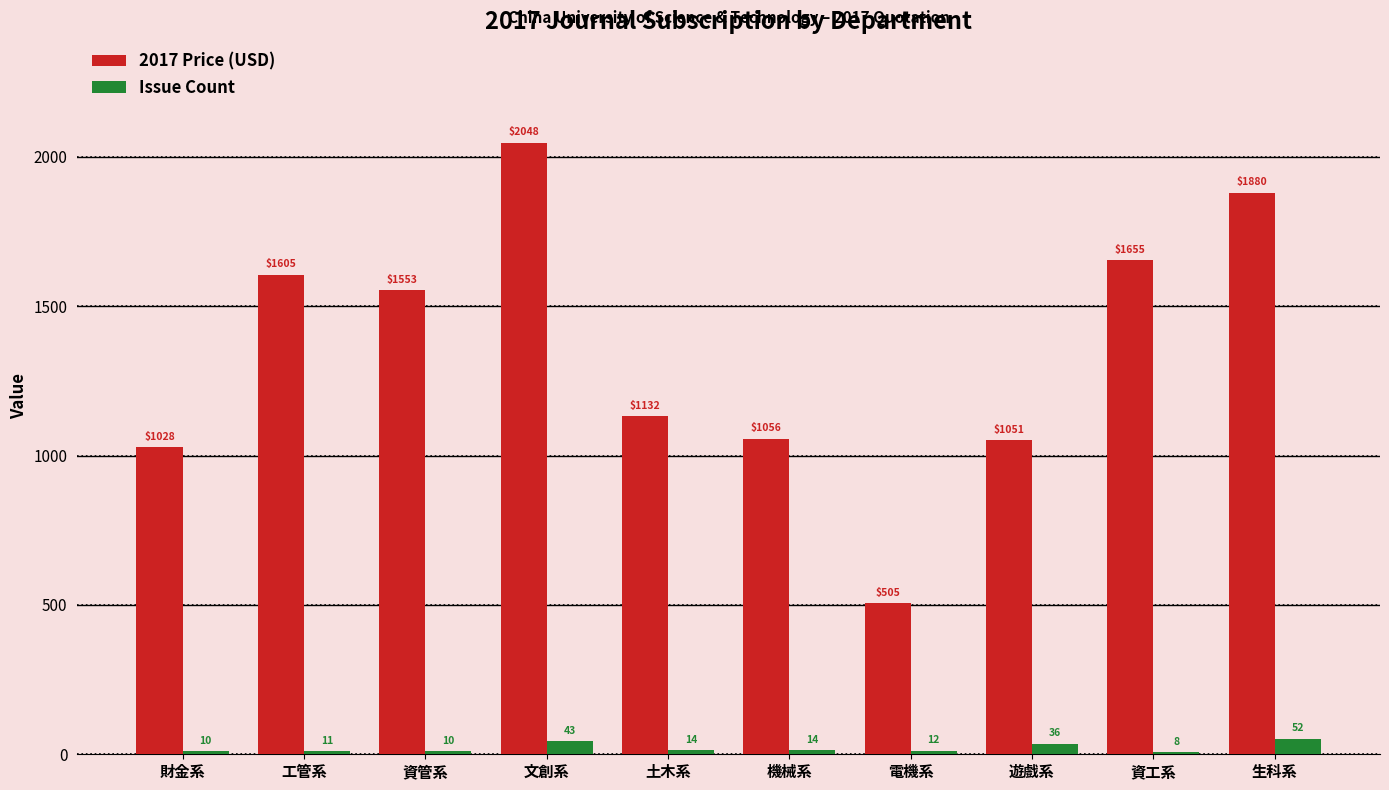

At how many categories does at least one series exceed 1383?

5